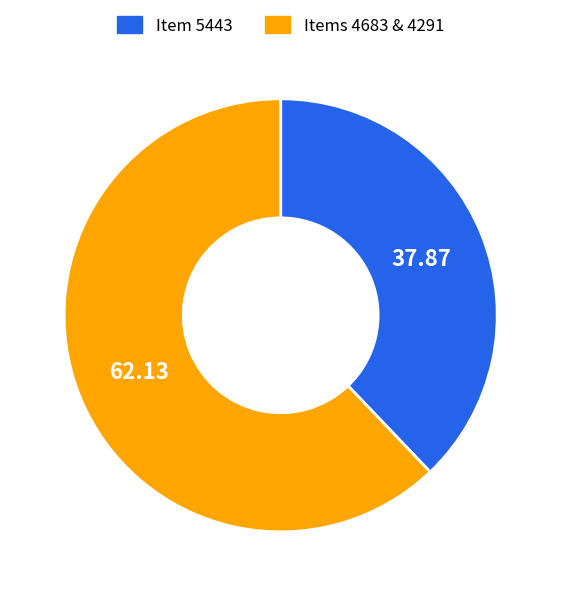

Is there a majority slice in this chart?

Yes